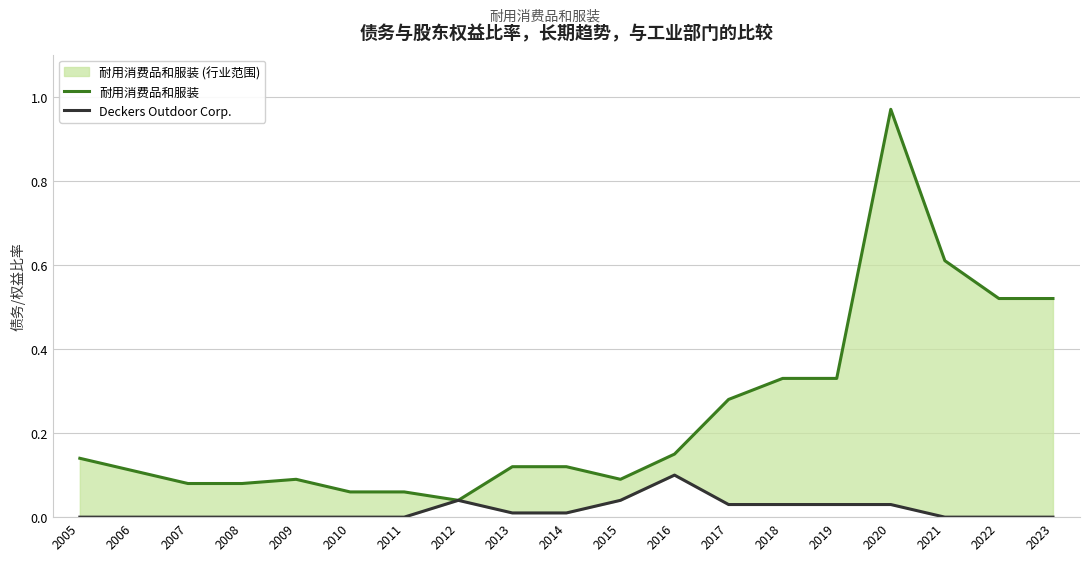

What is the maximum value for 耐用消费品和服装?

1.0